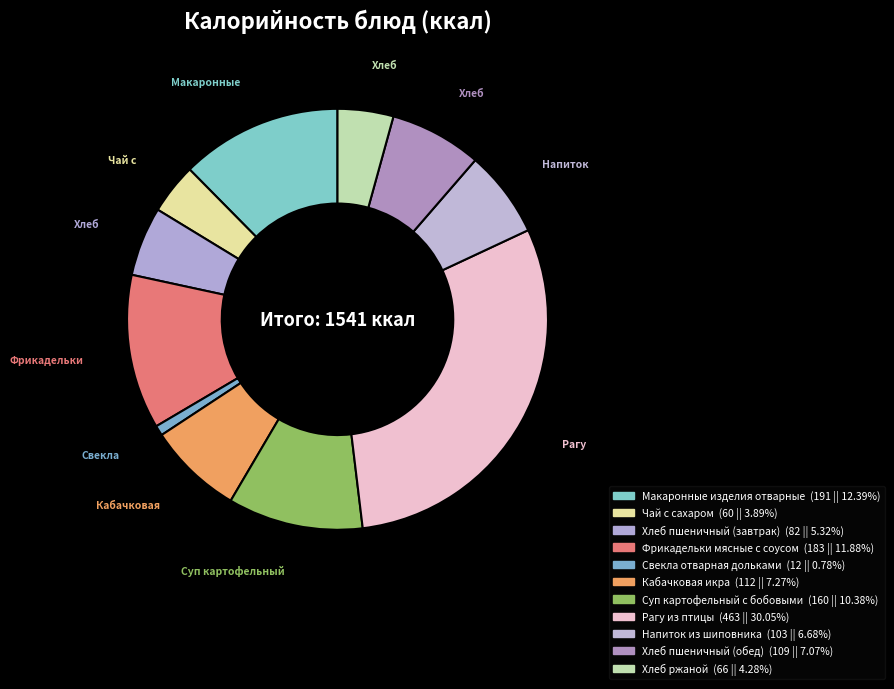

The Свекла отварная дольками slice represents 12% of the pie. True or false?

False